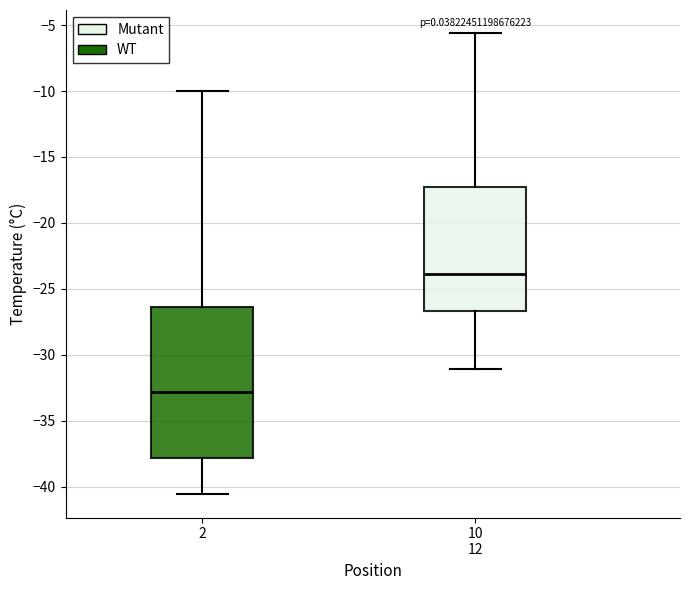

Reading left to right, transcribe this box plot: for each box, give where its median line is, the range the box spans, and where its two whiskers end, as read against the y-axis. The values are not printed on the chart, so give them approximately, as read against the axis.

2: median -33.0, box -38.0 to -26.5, whiskers -40.5 to -10.0
10 12: median -24.0, box -26.5 to -17.0, whiskers -31.0 to -5.5